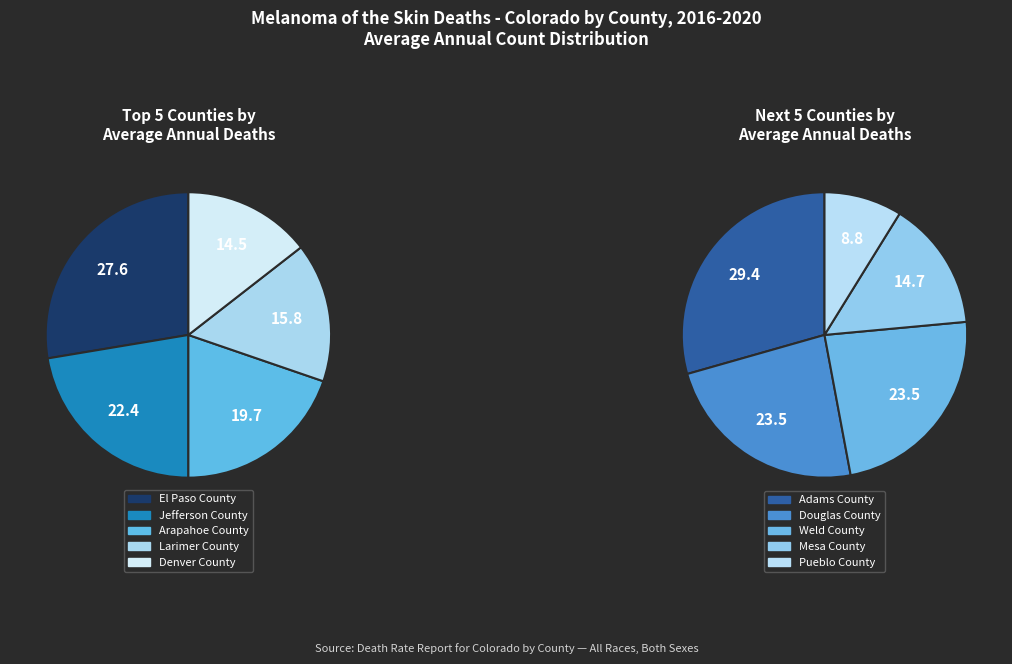

Is El Paso County the majority of the pie?

No